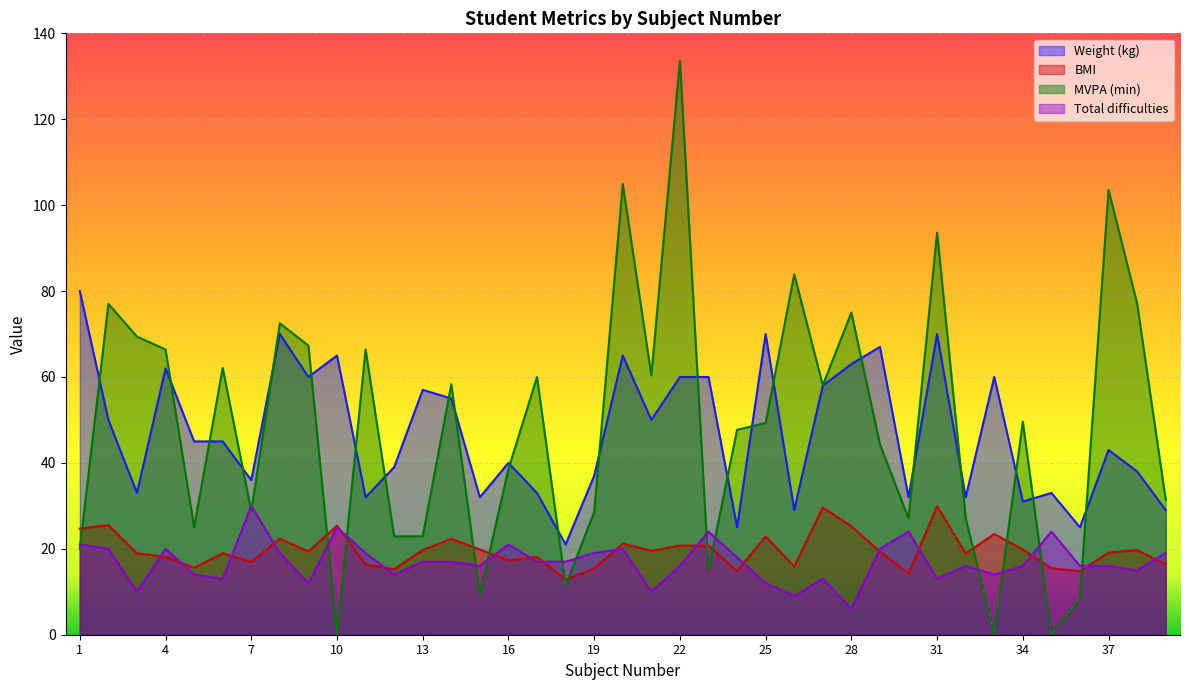

Which series ends up on top after the final intersection of Weight (kg) and MVPA (min)?

MVPA (min)